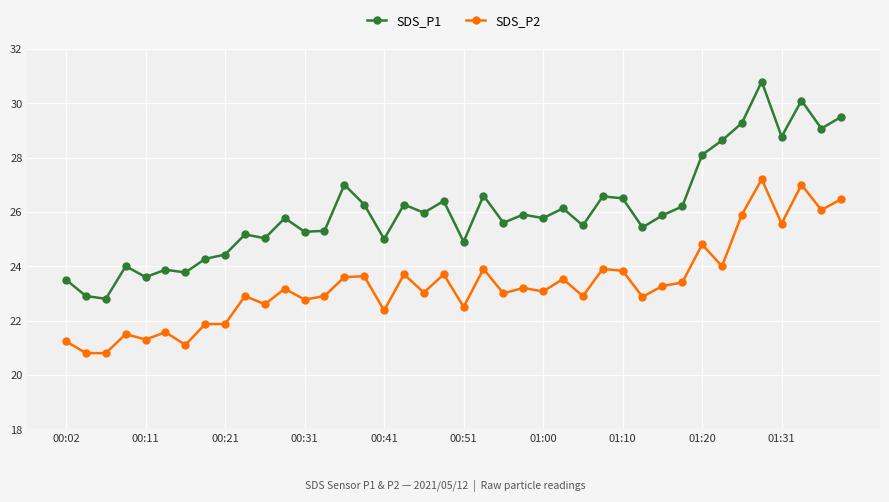

What are all the series names shown in the legend?

SDS_P1, SDS_P2